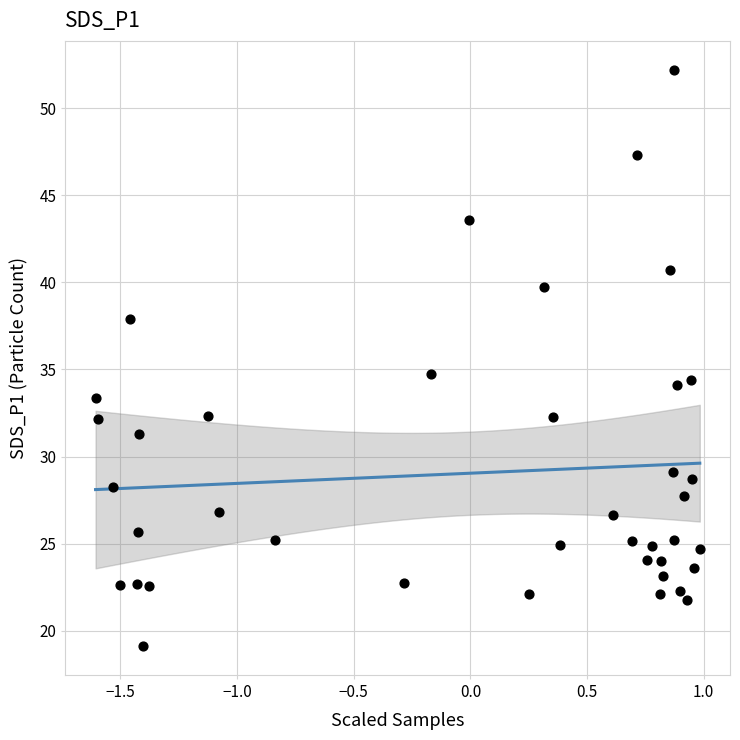

What is the range of X values (max minus min)?

2.6